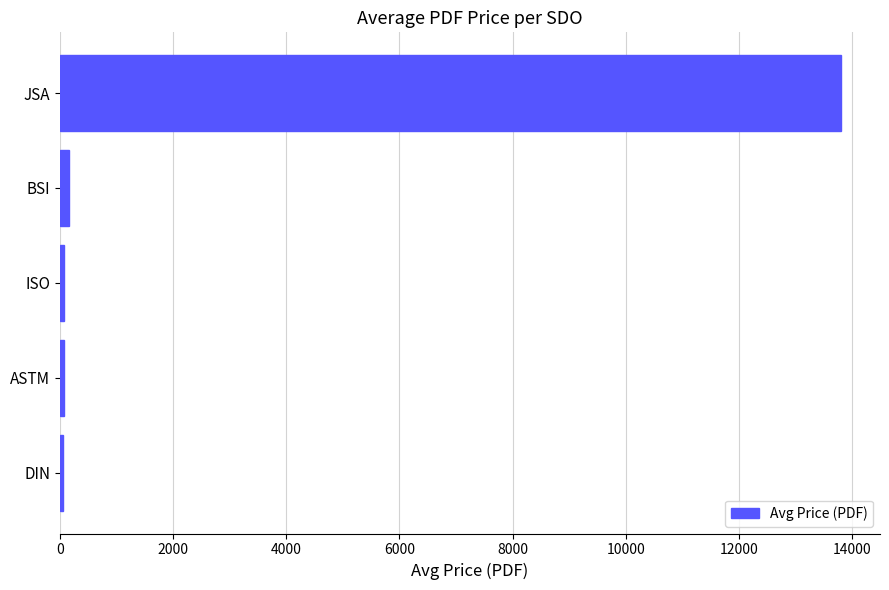

What is the average value?

2835.7